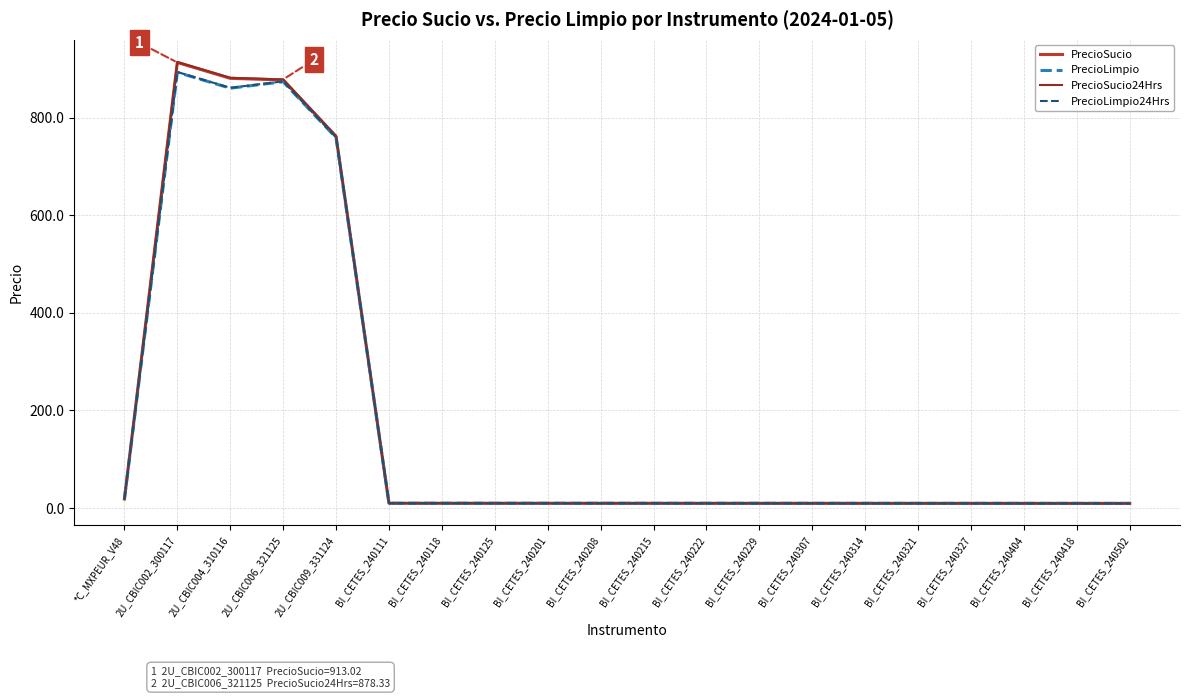

The PrecioLimpio24Hrs series shows 9.8 at BI_CETES_240327. True or false?

True